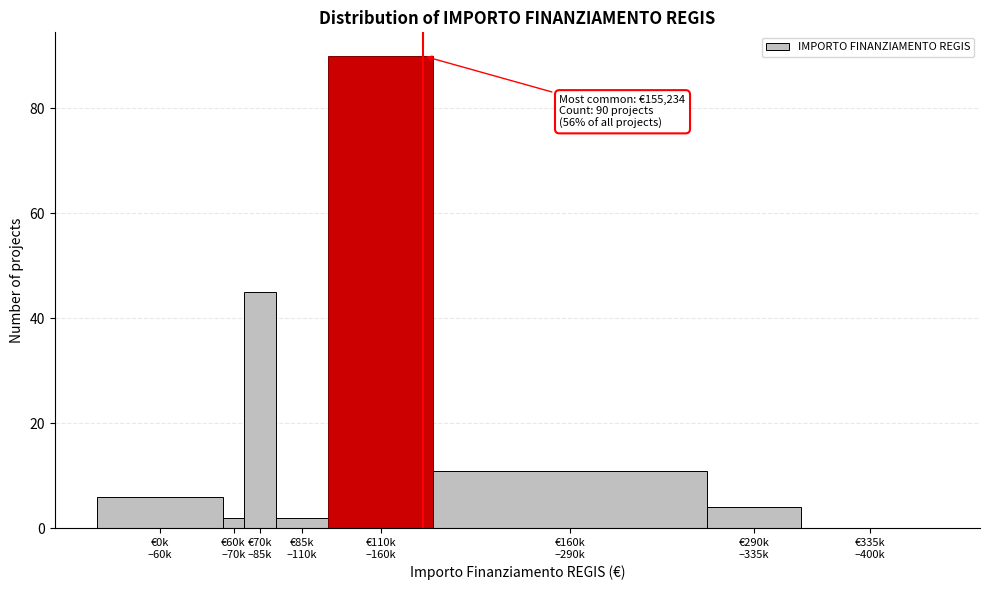

How many categories are shown in the chart?

8